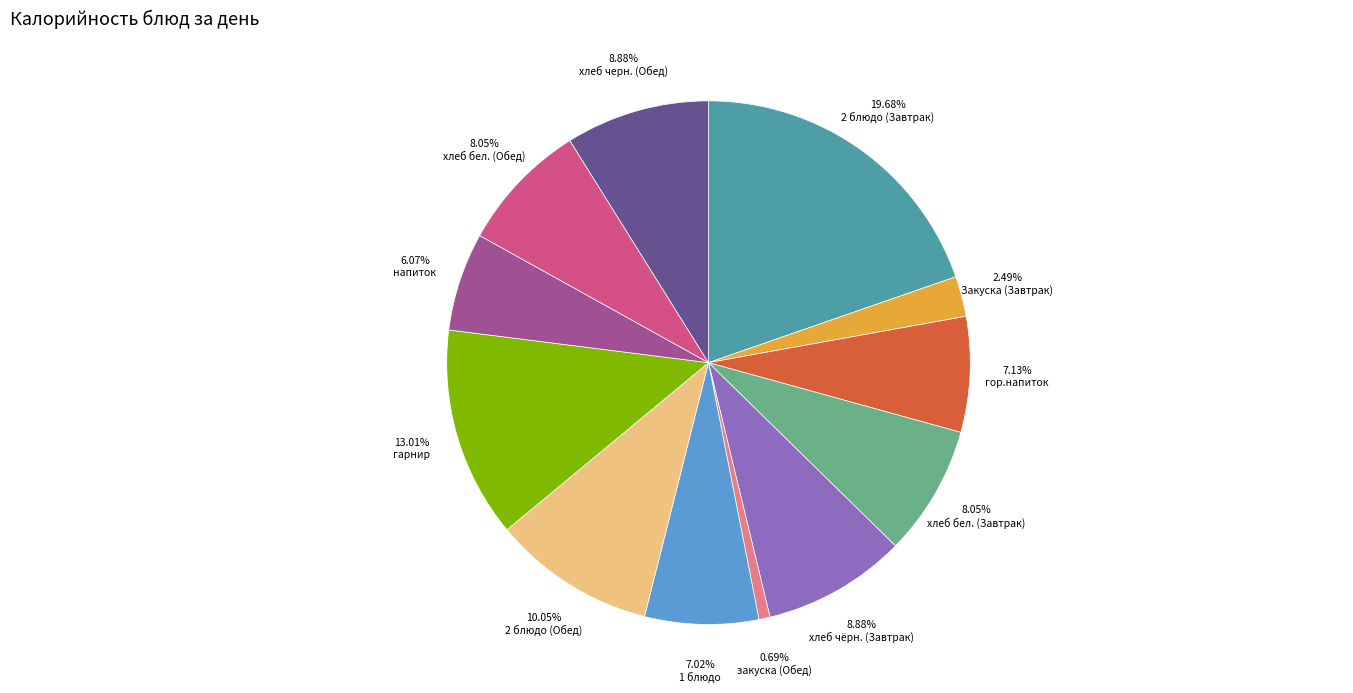

Is there a majority slice in this chart?

No